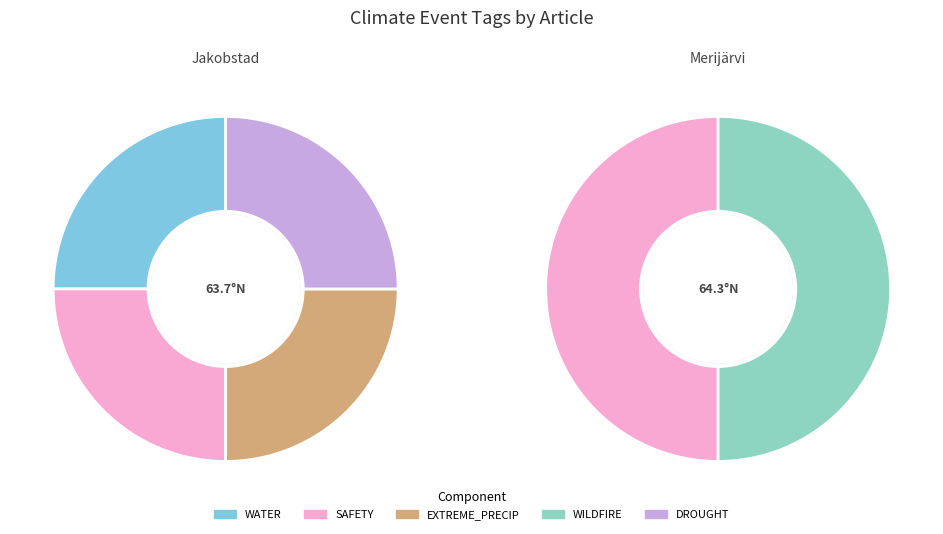

To the nearest percent, what portion does 27C00F6C (Jakobstad, Finland) represent?

100%